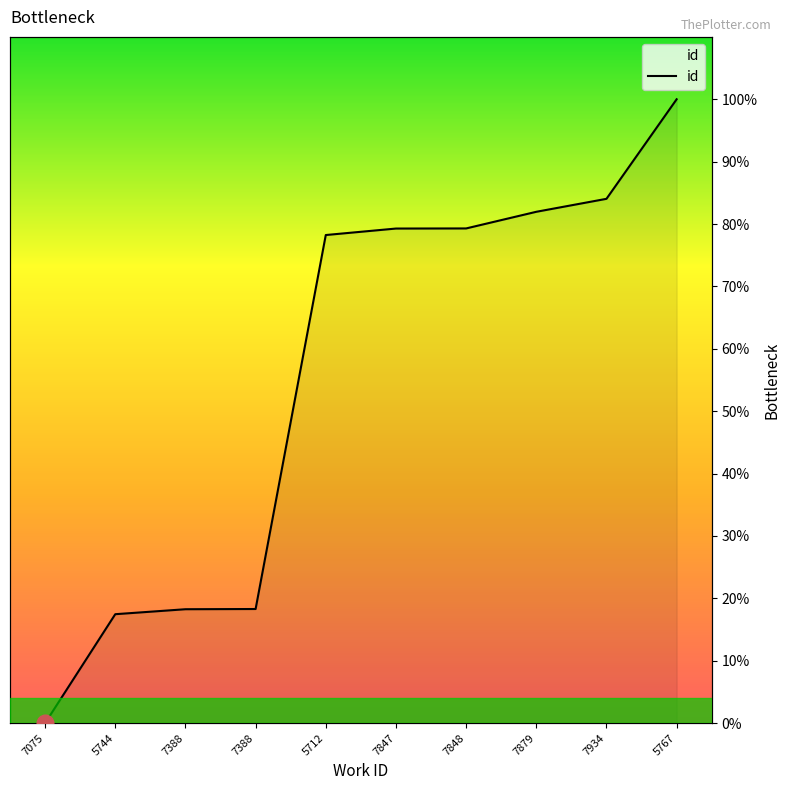

What is the change in value from 7848 to 7934?

+4.7